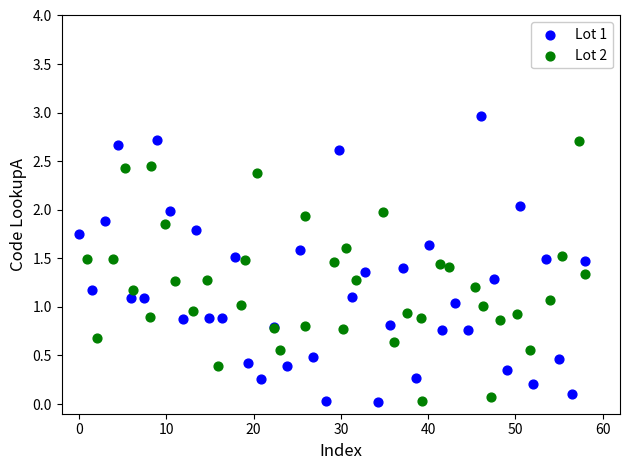

Which series reaches the maximum Y coordinate?

Lot 1